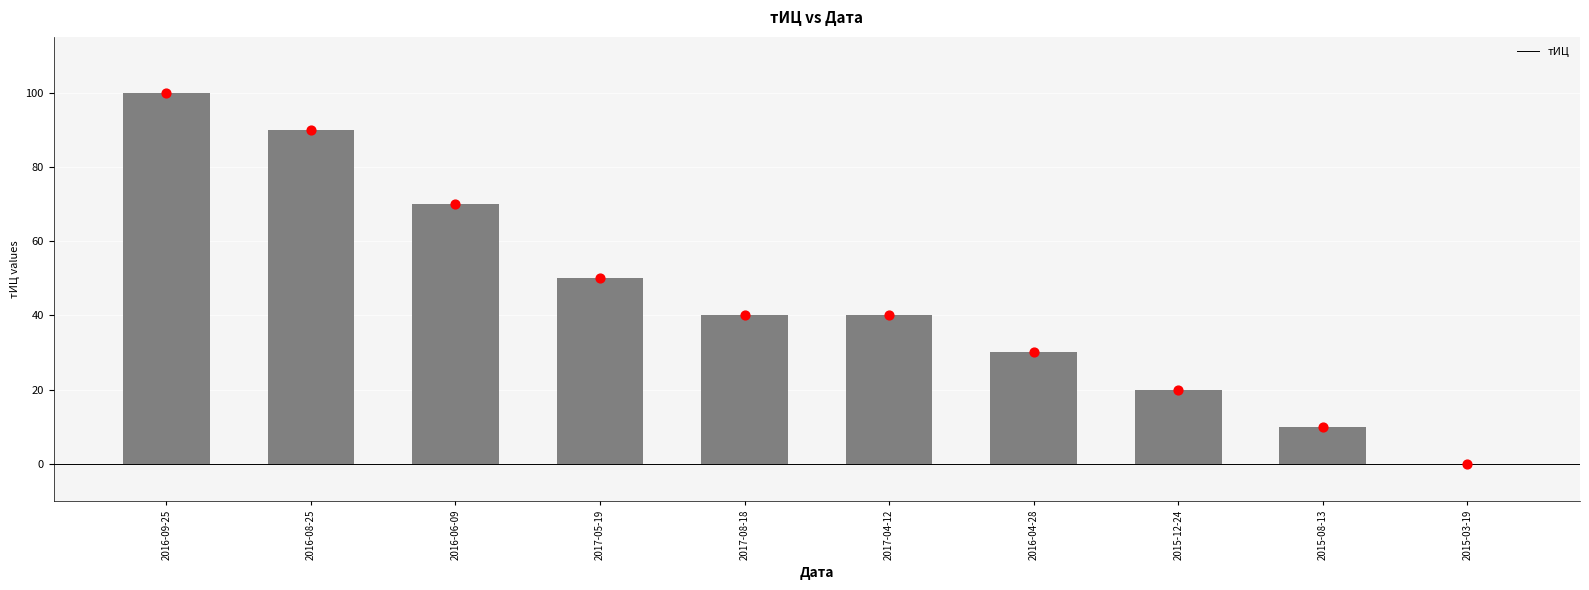

What is the change in value from 2016-08-25 to 2015-03-19?

-90